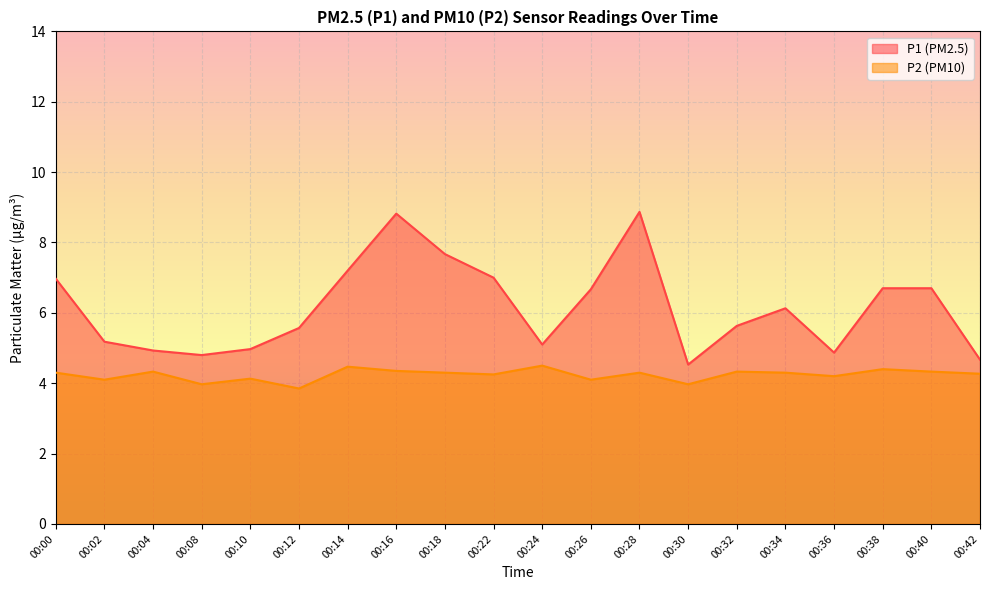

The P1 series shows 6.4 at 00:36. True or false?

False